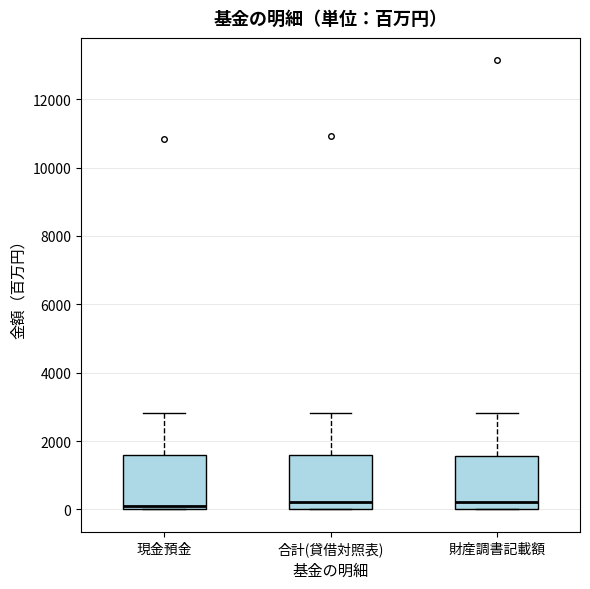

Reading left to right, read every box against the y-axis: the position of its median line, the range the box covers, and the ends of its whiskers. The values are not printed on the chart, so give them approximately, as read against the axis.

現金預金: median 200, box 0 to 1600, whiskers 0 to 2800
合計(貸借対照表): median 200, box 0 to 1600, whiskers 0 to 2800
財産調書記載額: median 200, box 0 to 1600, whiskers 0 to 2800